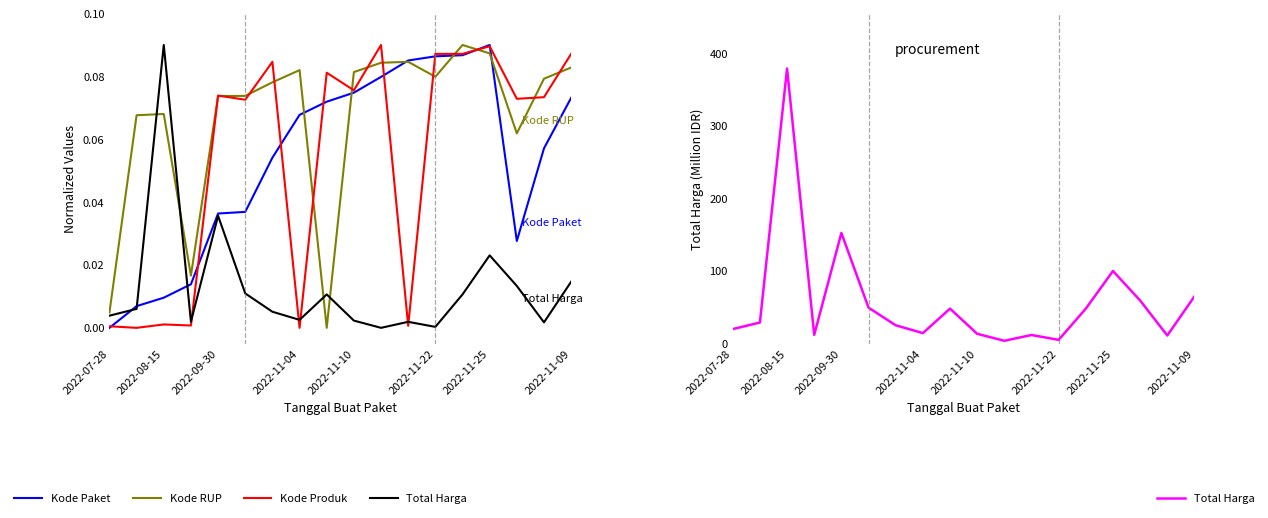

At which label does Total Harga reach its minimum?

10